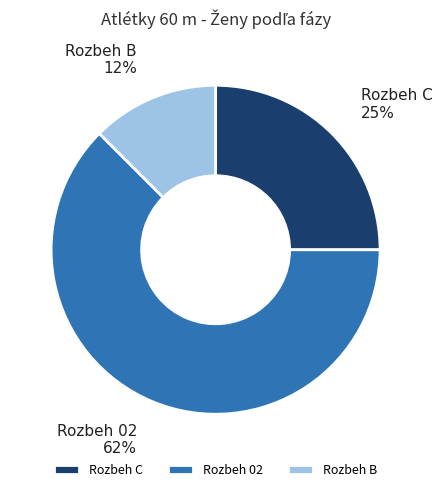

Between Rozbeh C and Rozbeh 02, which is larger?

Rozbeh 02